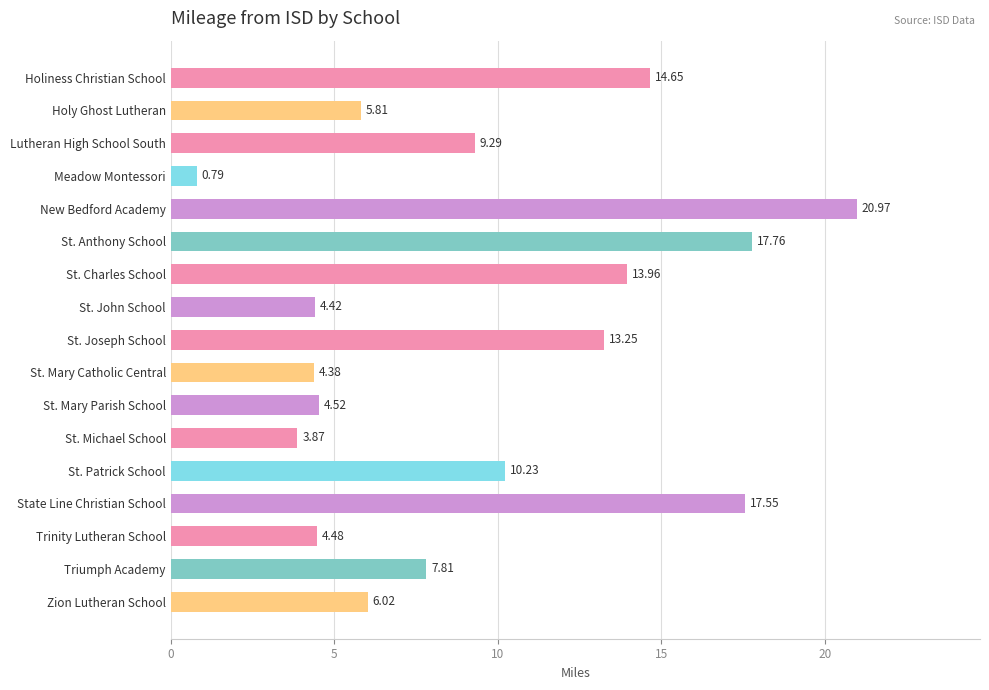

How many data points does each series have?

17